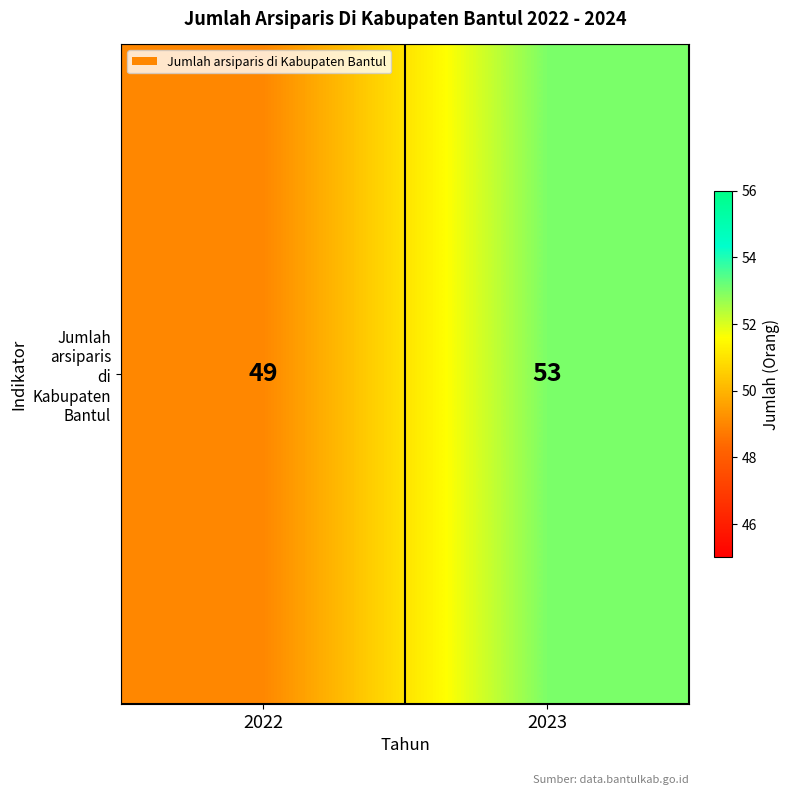

What is the difference between the values at 2022 and 2023?

4